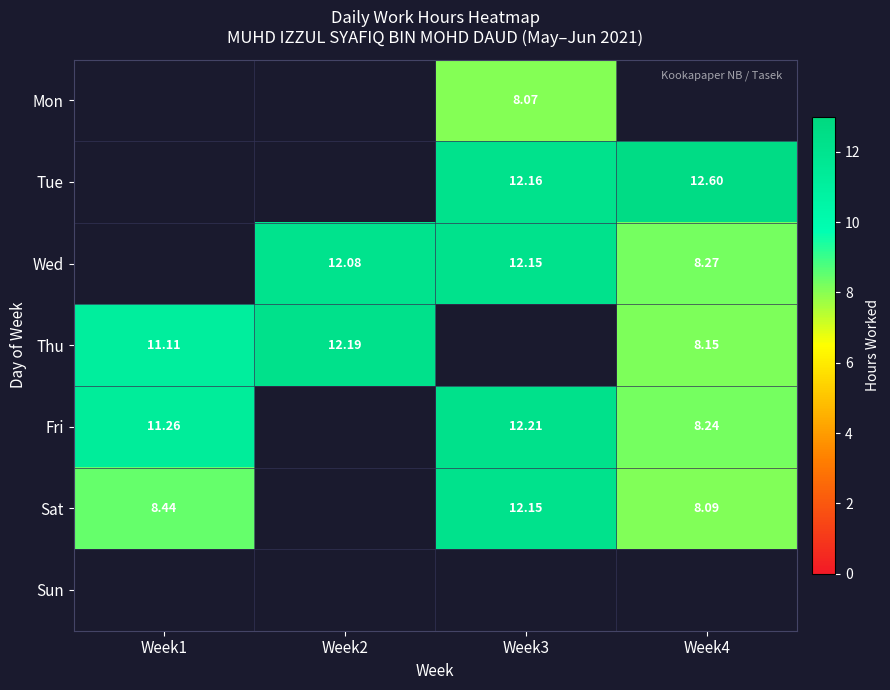

Count the number of data series in this chart.

7